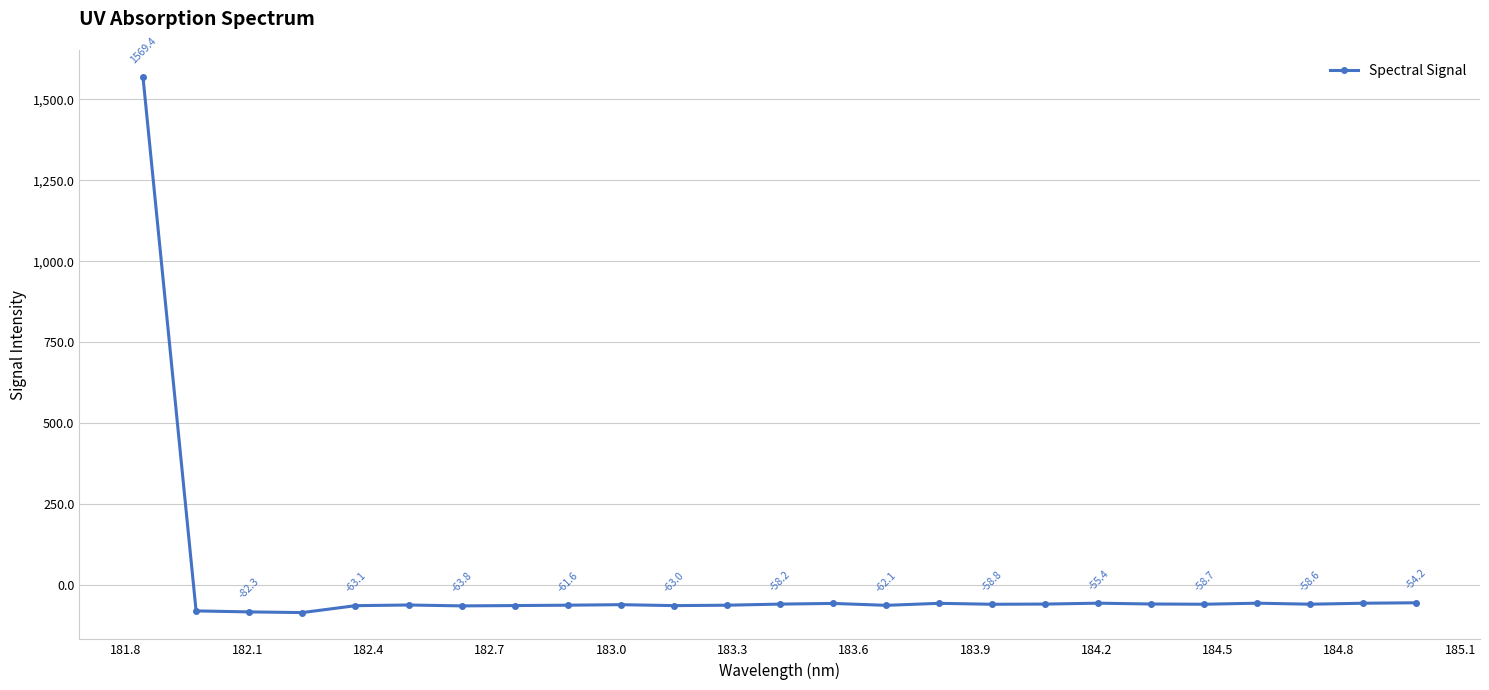

How many values are below zero?

24